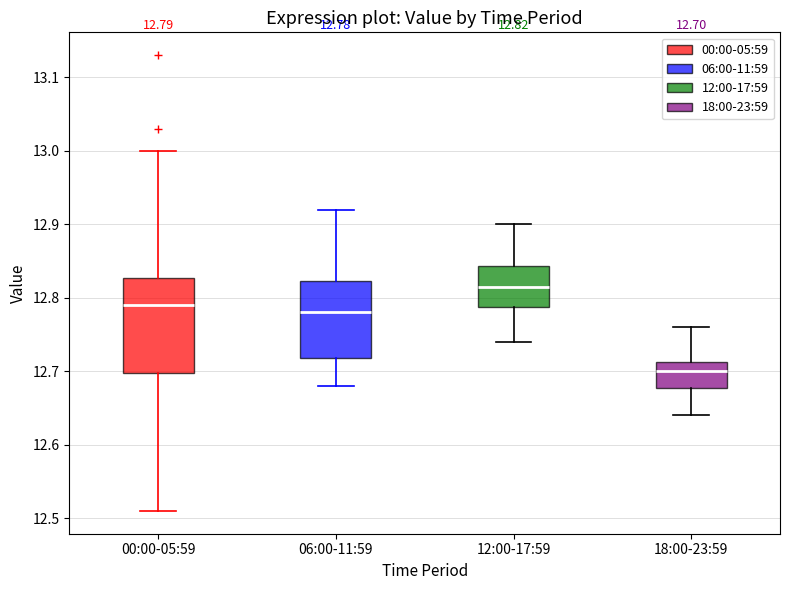

Which box has the highest median line?

12:00-17:59